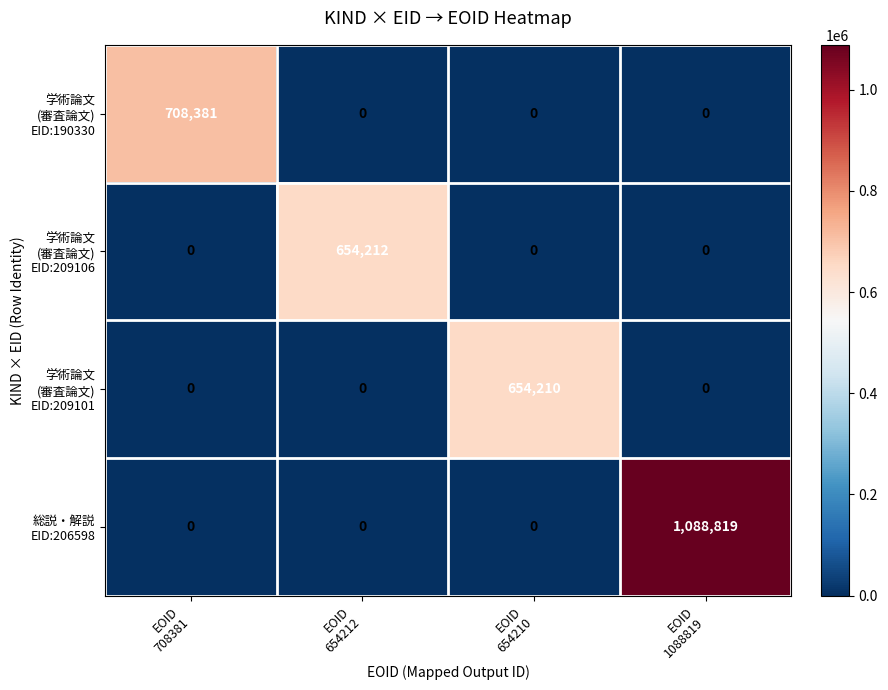

At how many categories does at least one series exceed 562585?

4